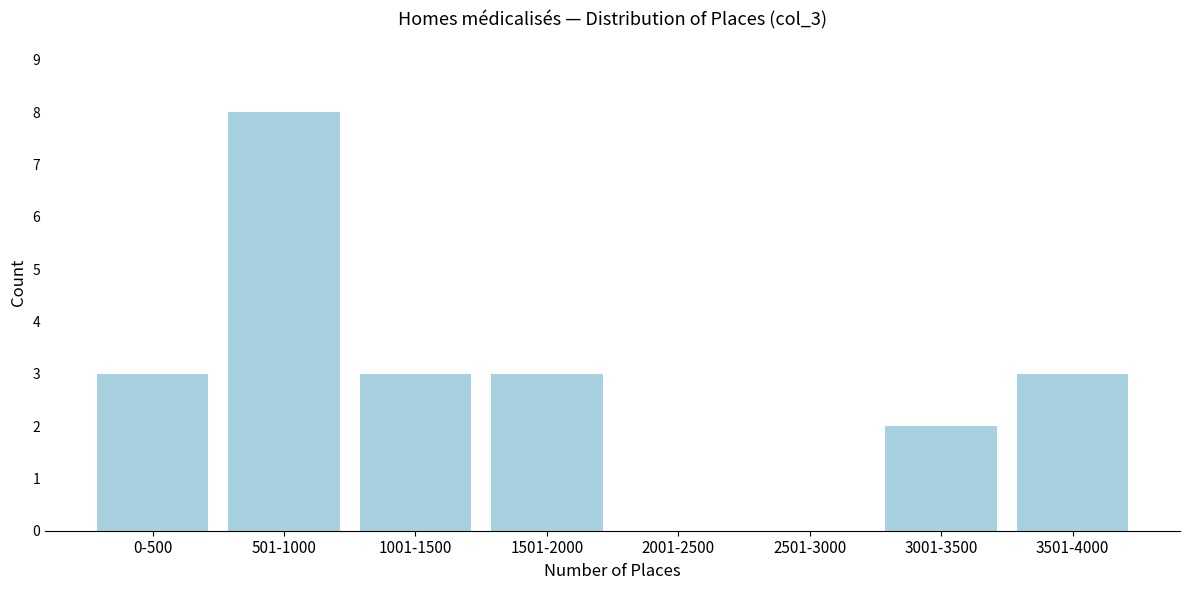

Reading left to right, transcribe all the data shown in this chart.

0-500=3	501-1000=8	1001-1500=3	1501-2000=3	2001-2500=0	2501-3000=0	3001-3500=2	3501-4000=3